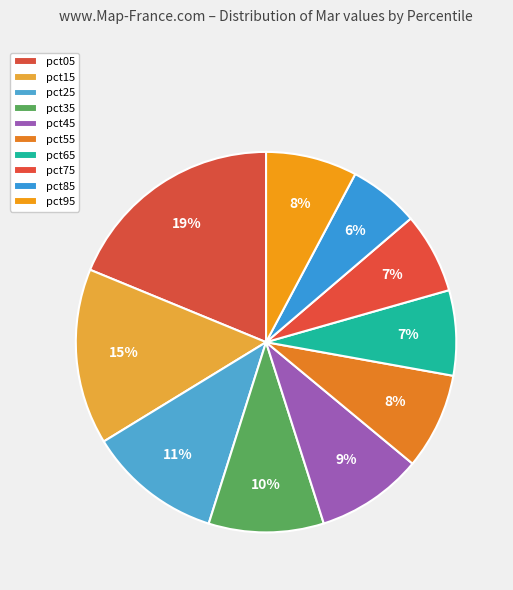

How many segments does this pie chart have?

10